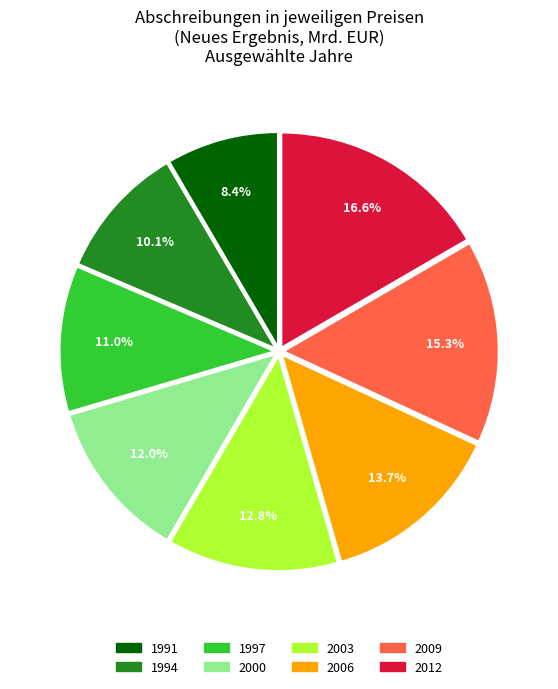

Is there any slice that represents more than half of the pie?

No